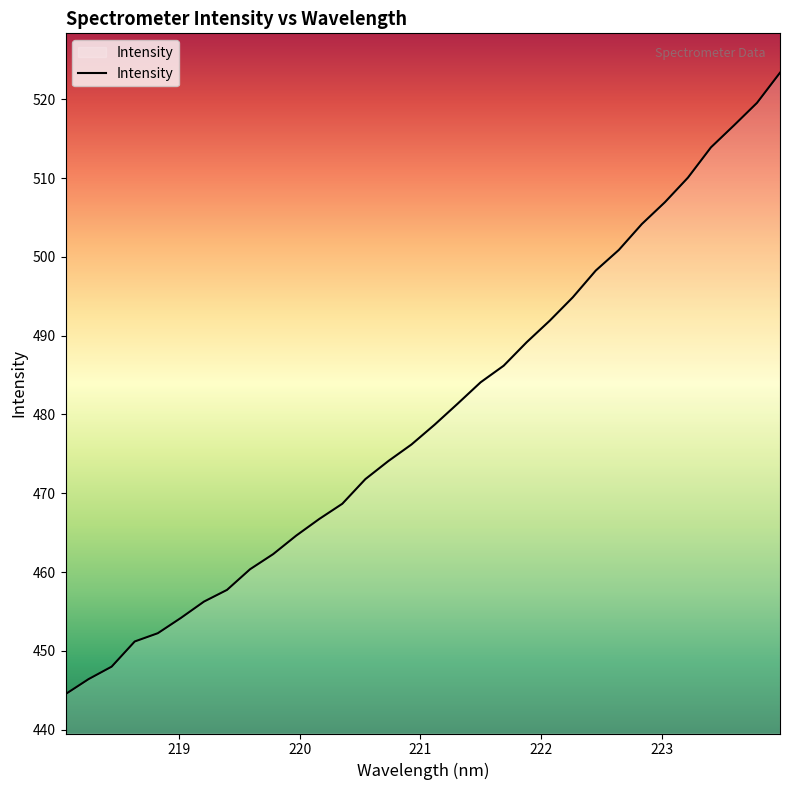

What is the minimum value shown in the chart?

444.5